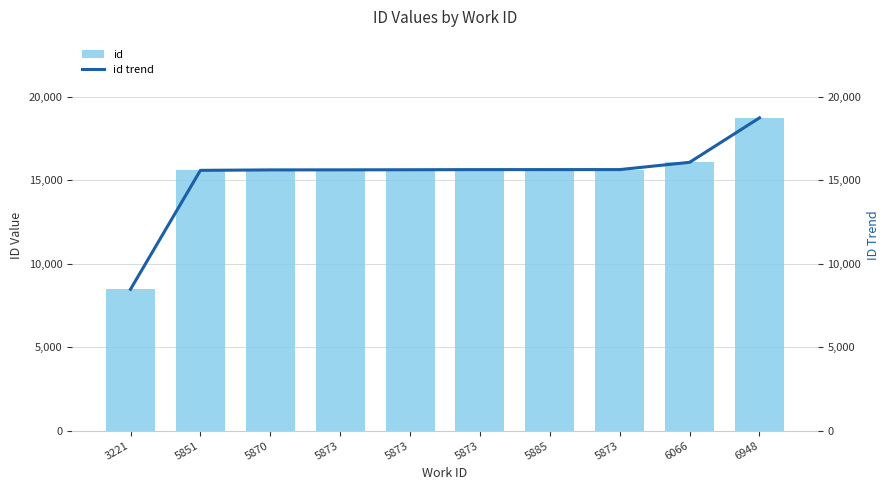

At which label does id trend reach its minimum?

3221